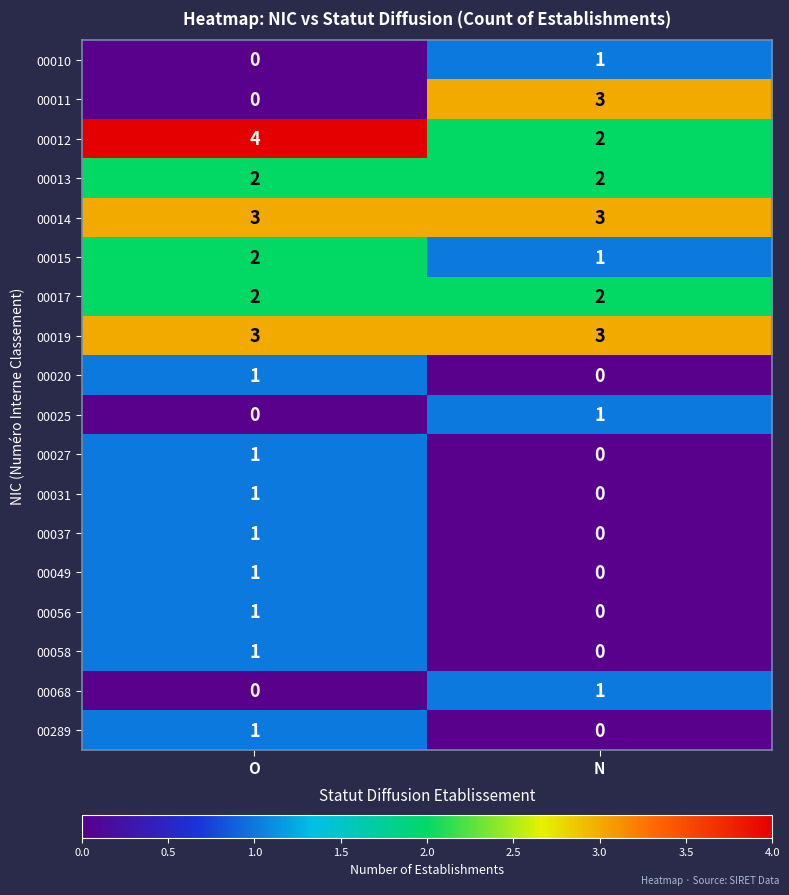

How many series are shown in this chart?

18